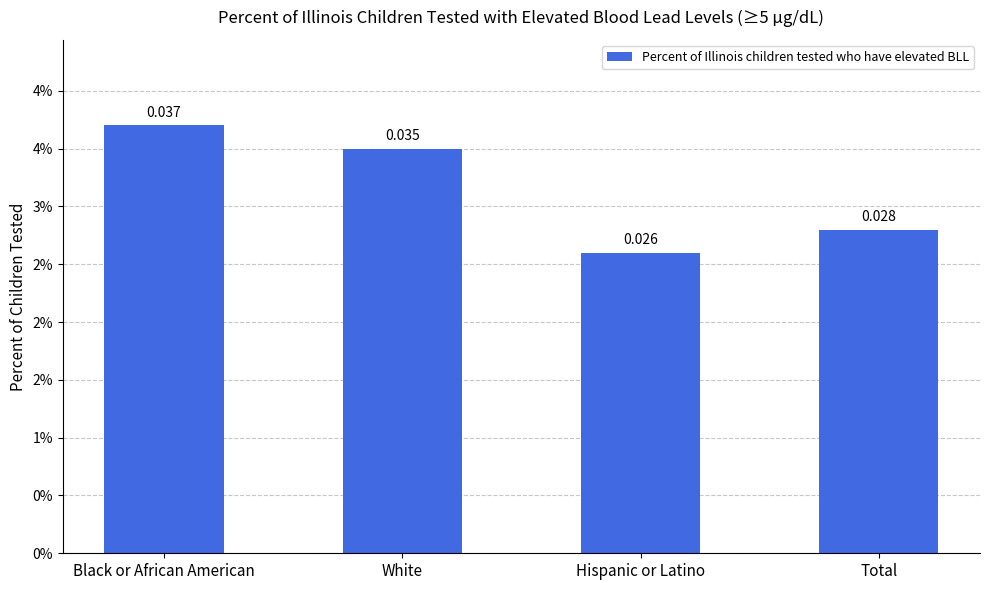

Does the chart contain any negative values?

No